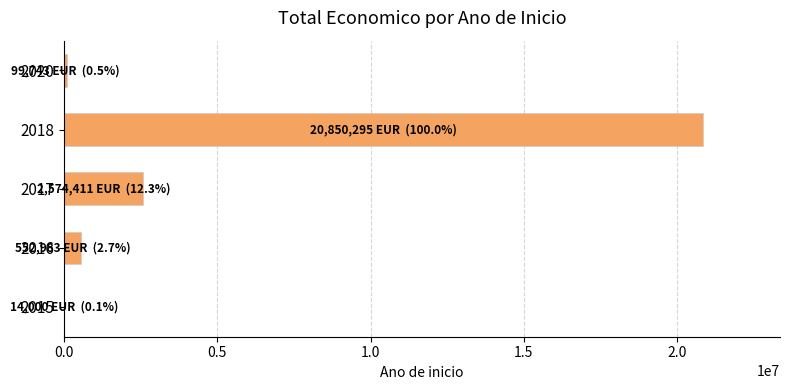

What is the greatest value displayed?

20850295